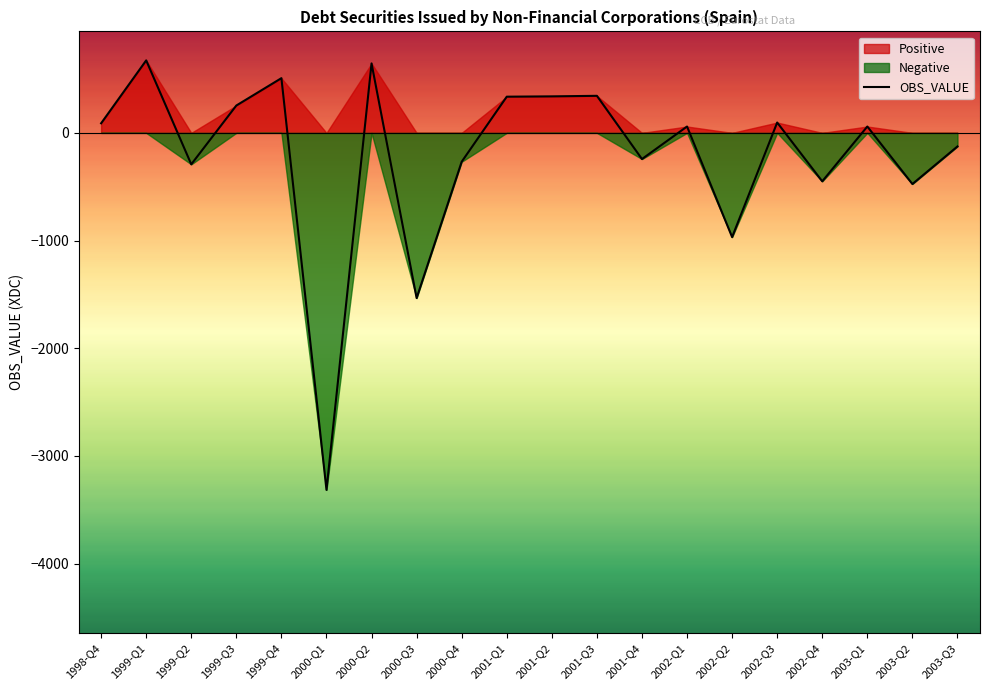

The value at 2002-Q4 is -788. True or false?

False